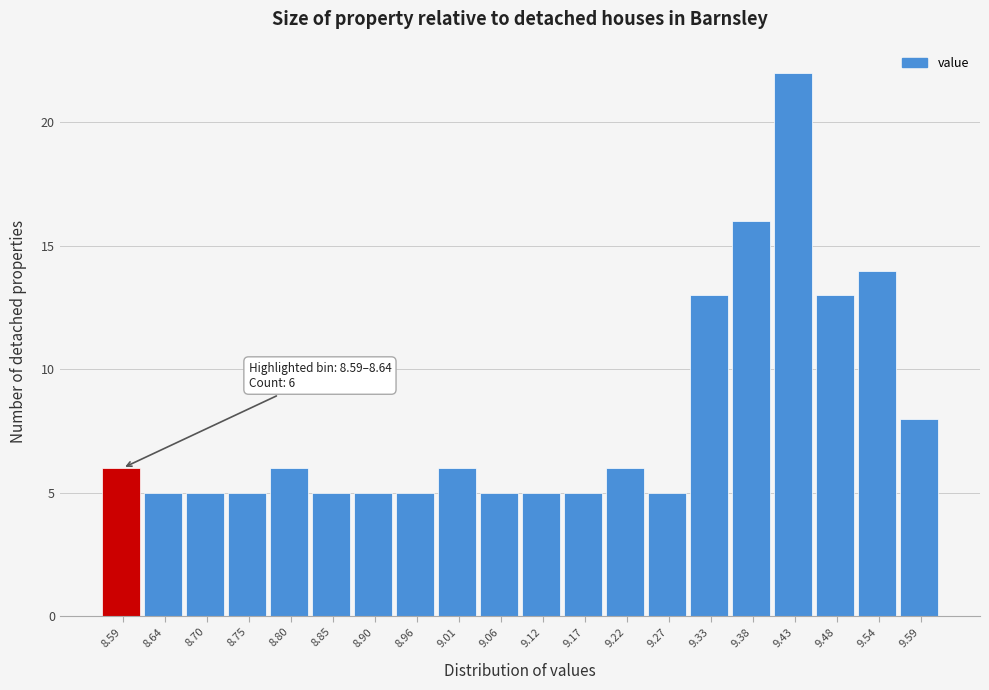

Reading left to right, transcribe all the data shown in this chart.

8.59=6	8.64=5	8.70=5	8.75=5	8.80=6	8.85=5	8.90=5	8.96=5	9.01=6	9.06=5	9.12=5	9.17=5	9.22=6	9.27=5	9.33=13	9.38=16	9.43=22	9.48=13	9.54=14	9.59=8